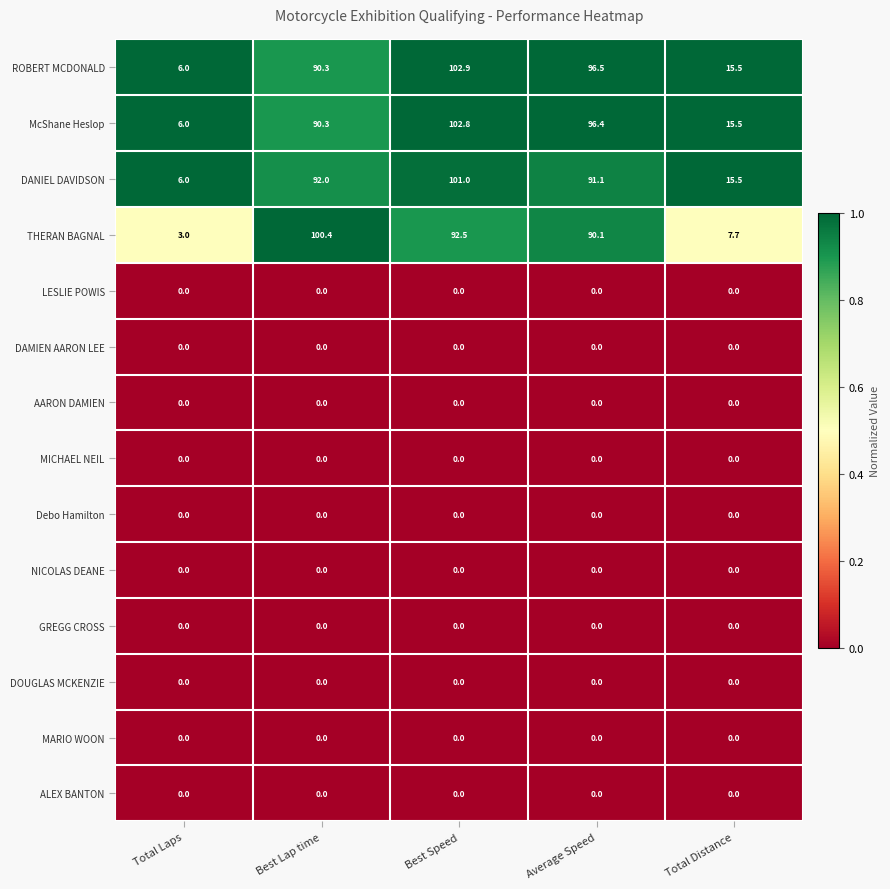

Which category has the highest value in the McShane Heslop series?

Best Speed